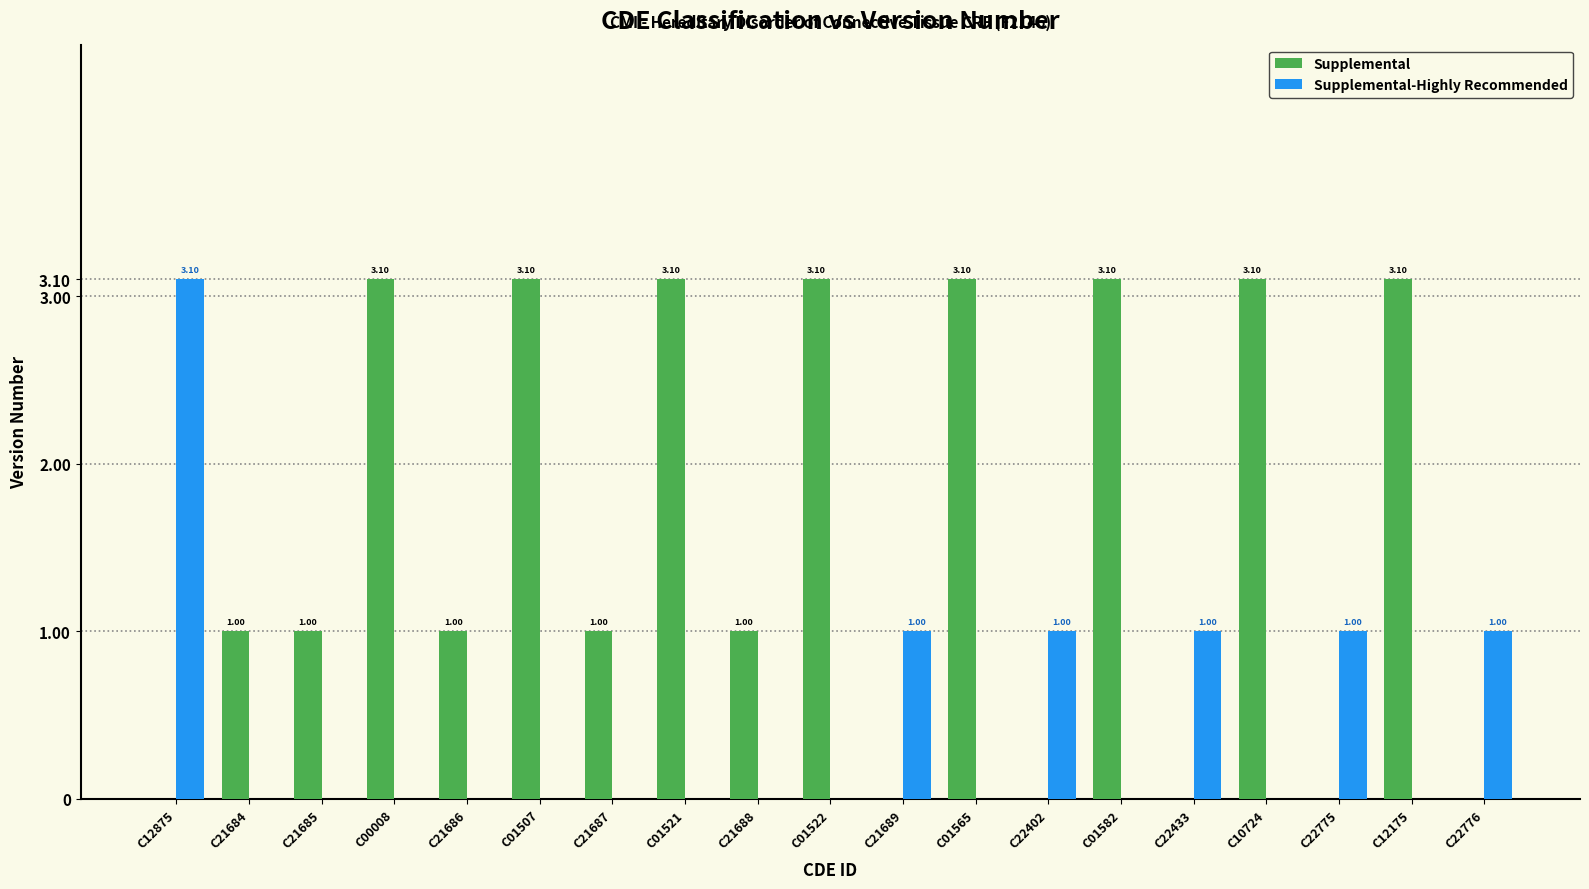

What is the total value across all series at C12875?

3.1